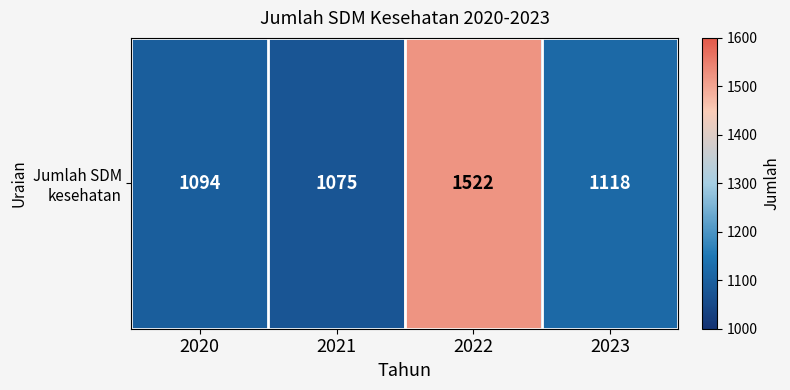

Which has a higher value, 2023 or 2020?

2023